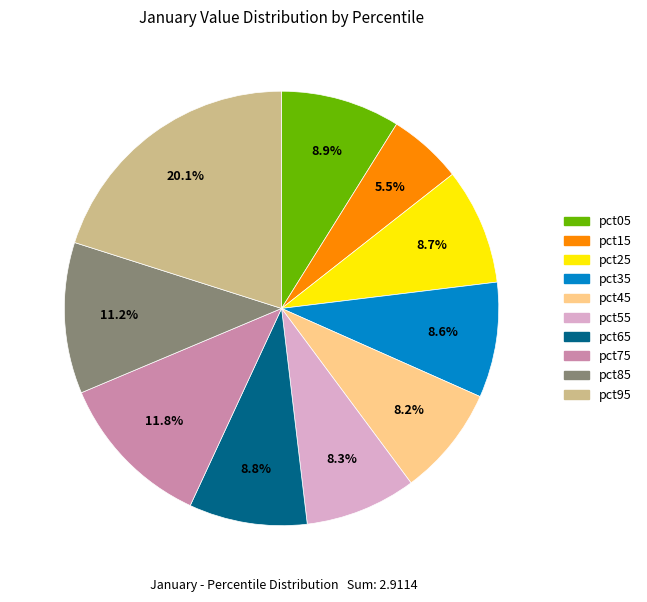

Between pct55 and pct15, which is larger?

pct55